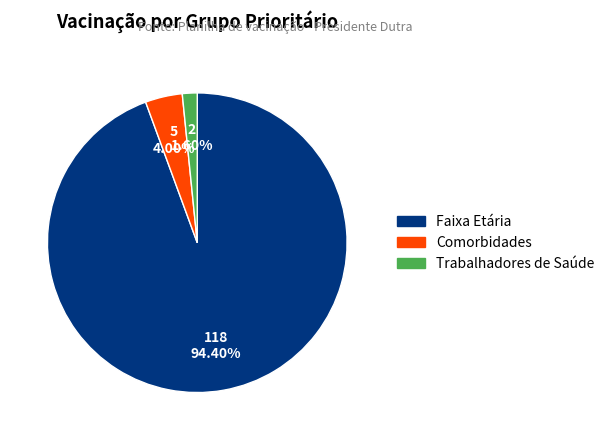

Combined, do Comorbidades and Faixa Etária account for over 50%?

Yes